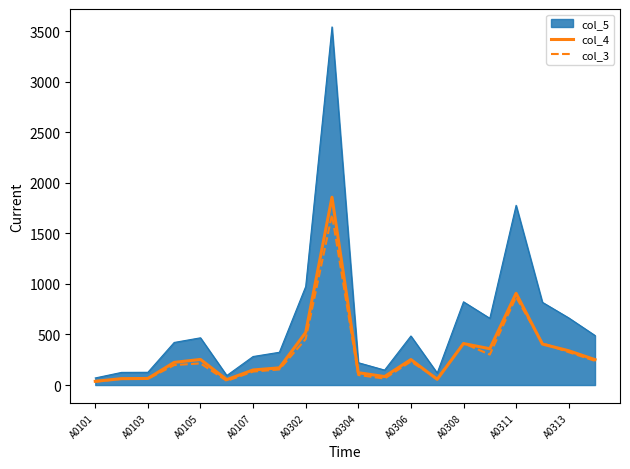

Which series has the largest range (max minus min)?

col_5